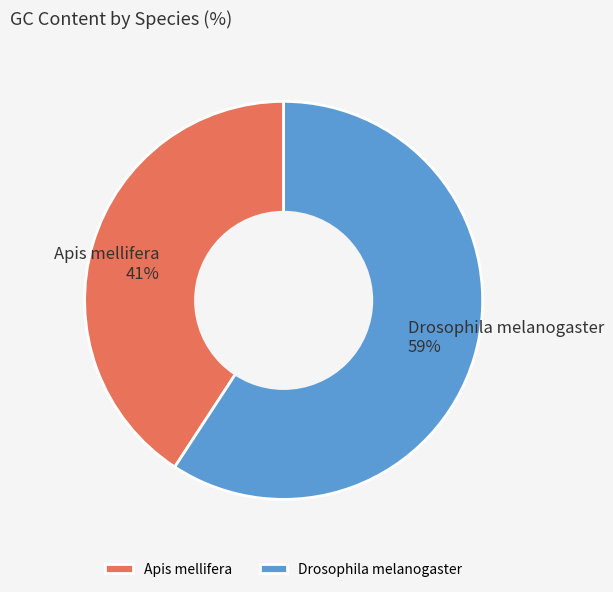

To the nearest percent, what is the combined percentage of Drosophila melanogaster and Apis mellifera?

100%